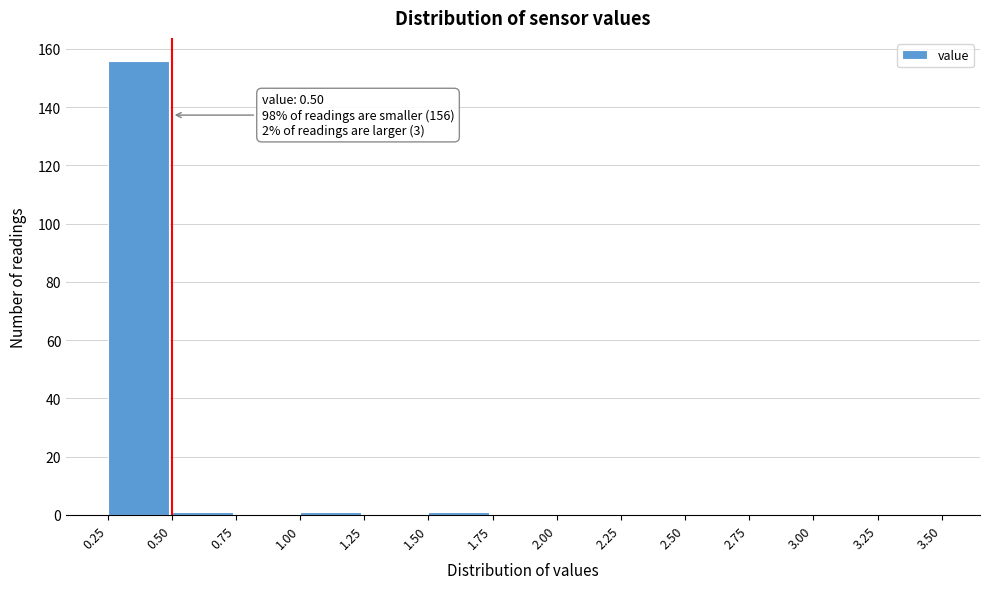

Over which range of the x-axis is the bar tallest?

0.25 to 0.50